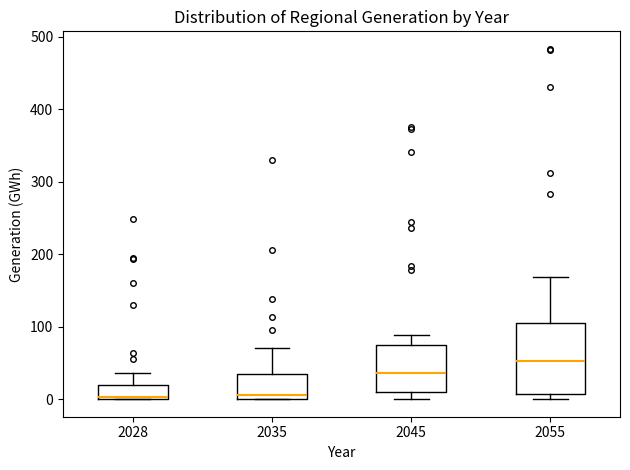

Reading left to right, read every box against the y-axis: the position of its median line, the range the box covers, and the ends of its whiskers. The values are not printed on the chart, so give them approximately, as read against the axis.

2028: median 0, box 0 to 20, whiskers 0 to 40
2035: median 10, box 0 to 40, whiskers 0 to 70
2045: median 40, box 10 to 80, whiskers 0 to 90
2055: median 50, box 10 to 100, whiskers 0 to 170